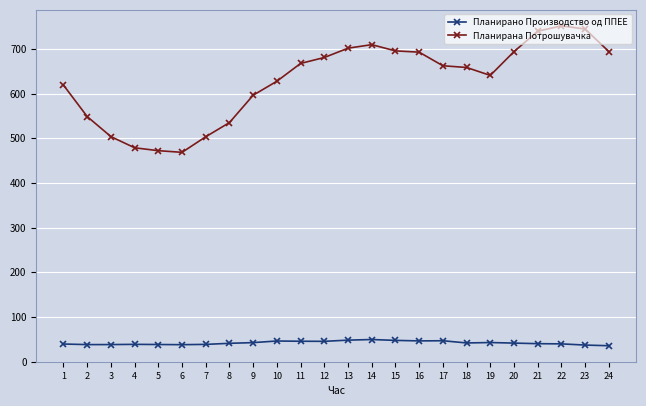

What is the total value across all series at 12?

726.5